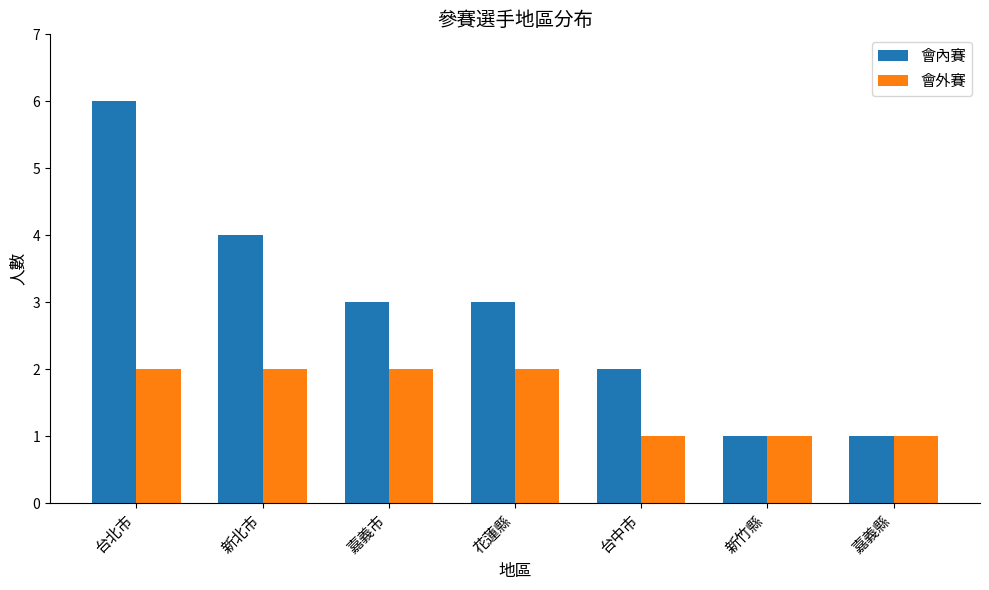

How many values in the 會外賽 series are below 2?

3